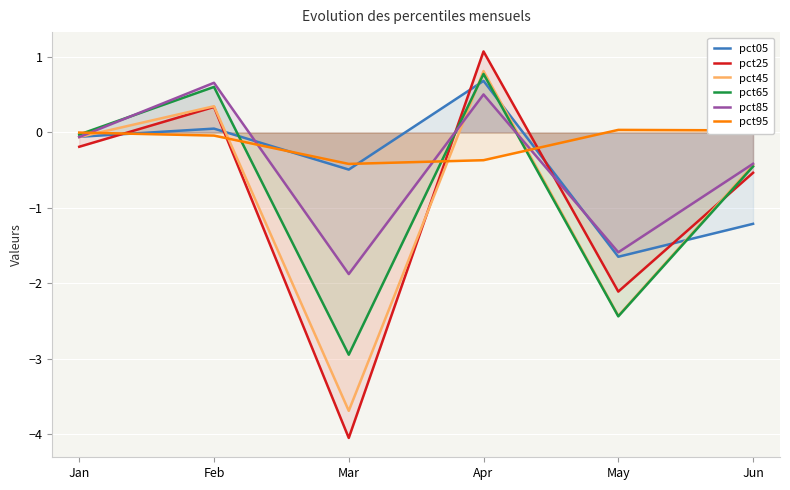

The pct05 series shows -0.1 at Jan. True or false?

False